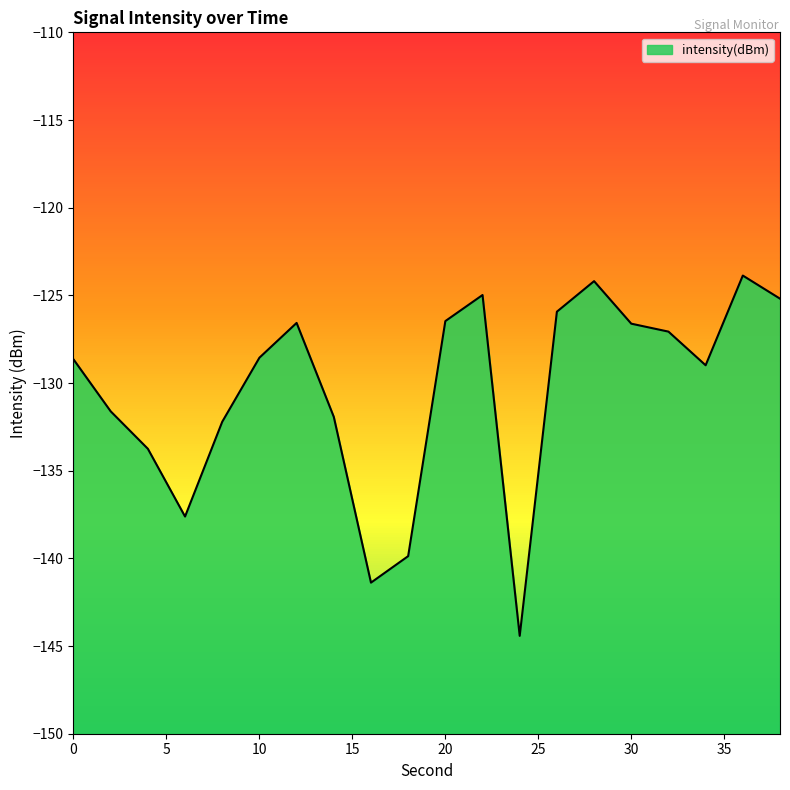

Between 32 and 16, which is larger?

32